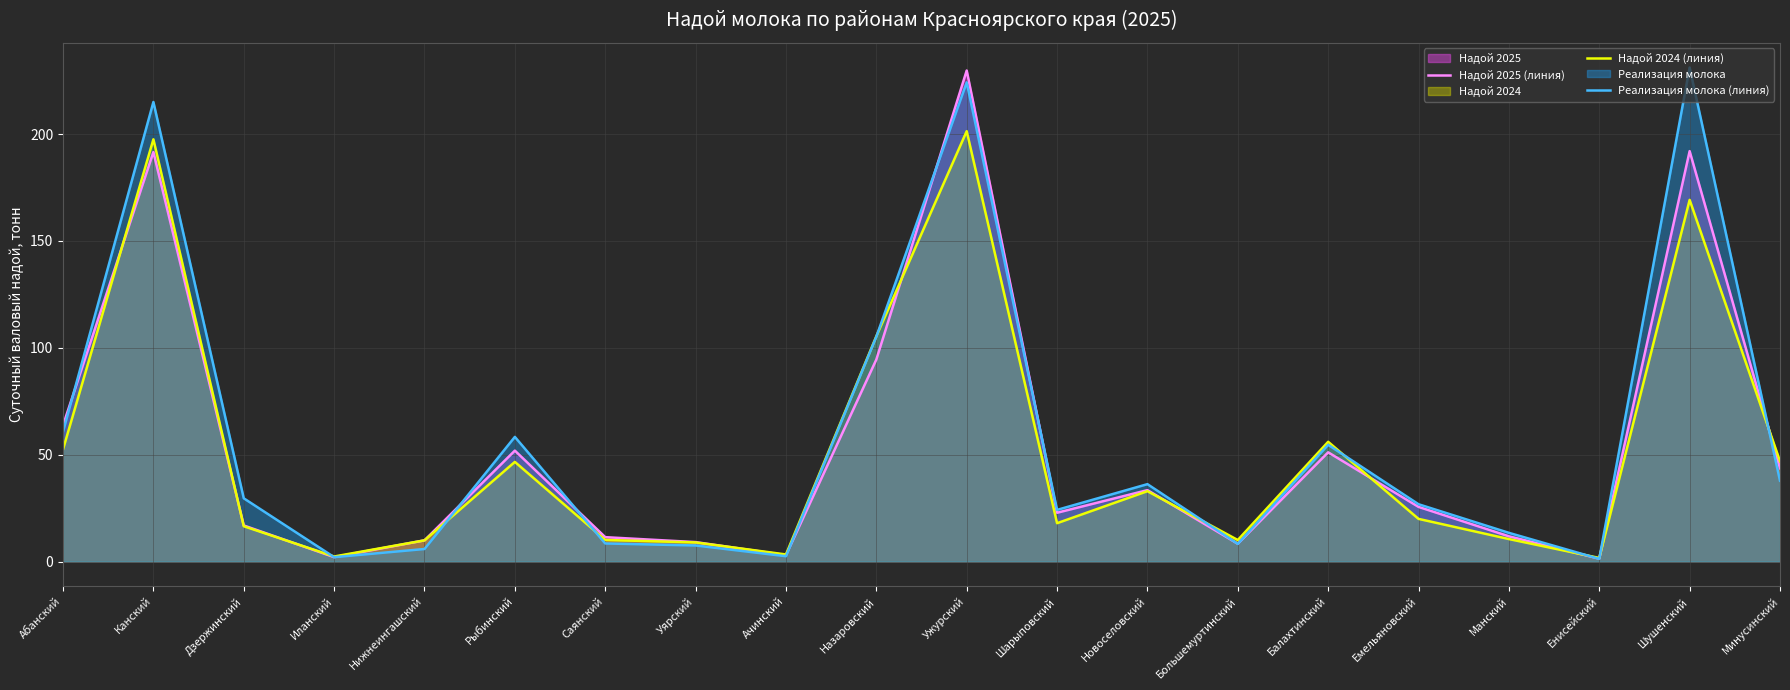

At how many categories does at least one series exceed 175?

3